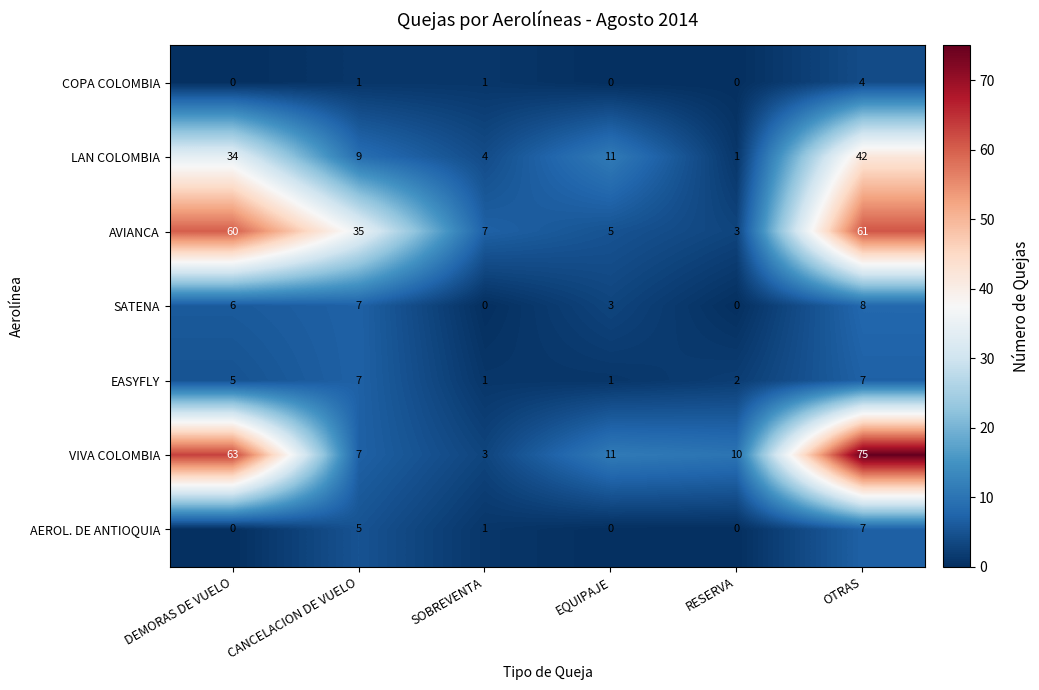

How many categories are shown in the chart?

6